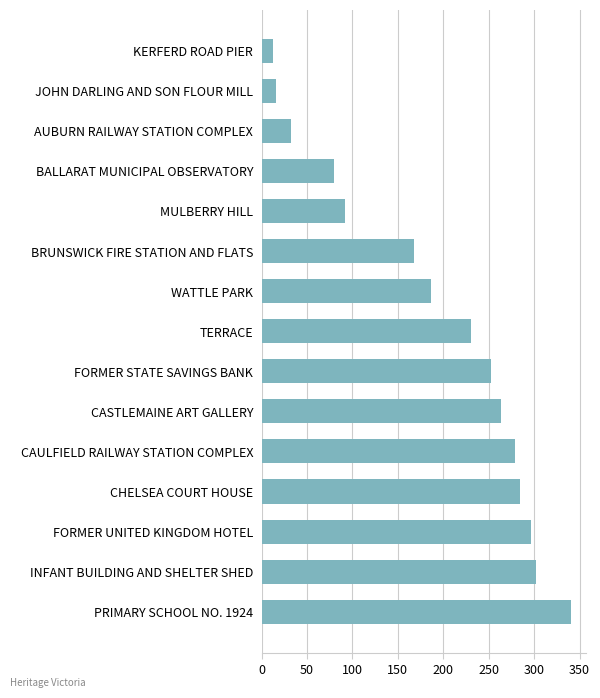

List the labels in order of value, smallest first.

KERFERD ROAD PIER, JOHN DARLING AND SON FLOUR MILL, AUBURN RAILWAY STATION COMPLEX, BALLARAT MUNICIPAL OBSERVATORY, MULBERRY HILL, BRUNSWICK FIRE STATION AND FLATS, WATTLE PARK, TERRACE, FORMER STATE SAVINGS BANK, CASTLEMAINE ART GALLERY, CAULFIELD RAILWAY STATION COMPLEX, CHELSEA COURT HOUSE, FORMER UNITED KINGDOM HOTEL, INFANT BUILDING AND SHELTER SHED, PRIMARY SCHOOL NO. 1924